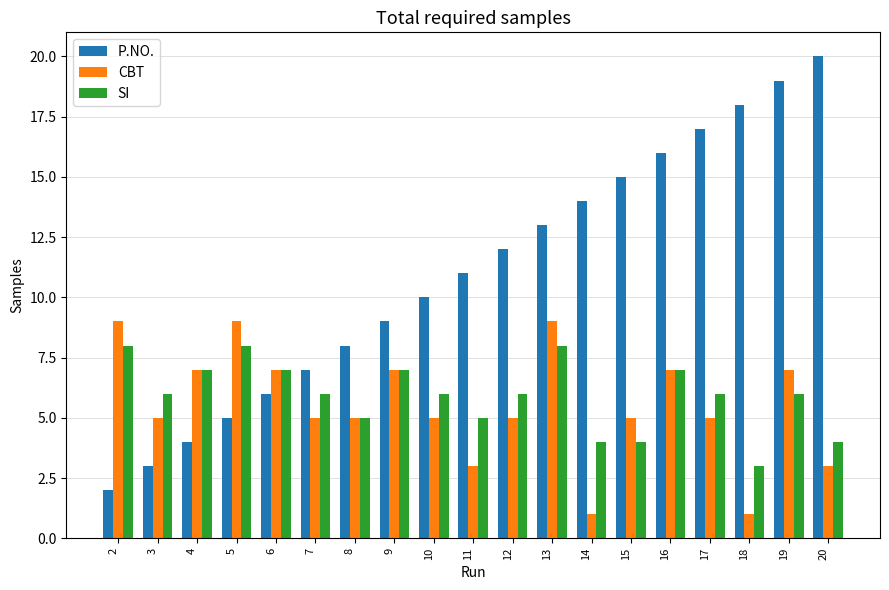

Which label corresponds to the largest value in the chart?

20